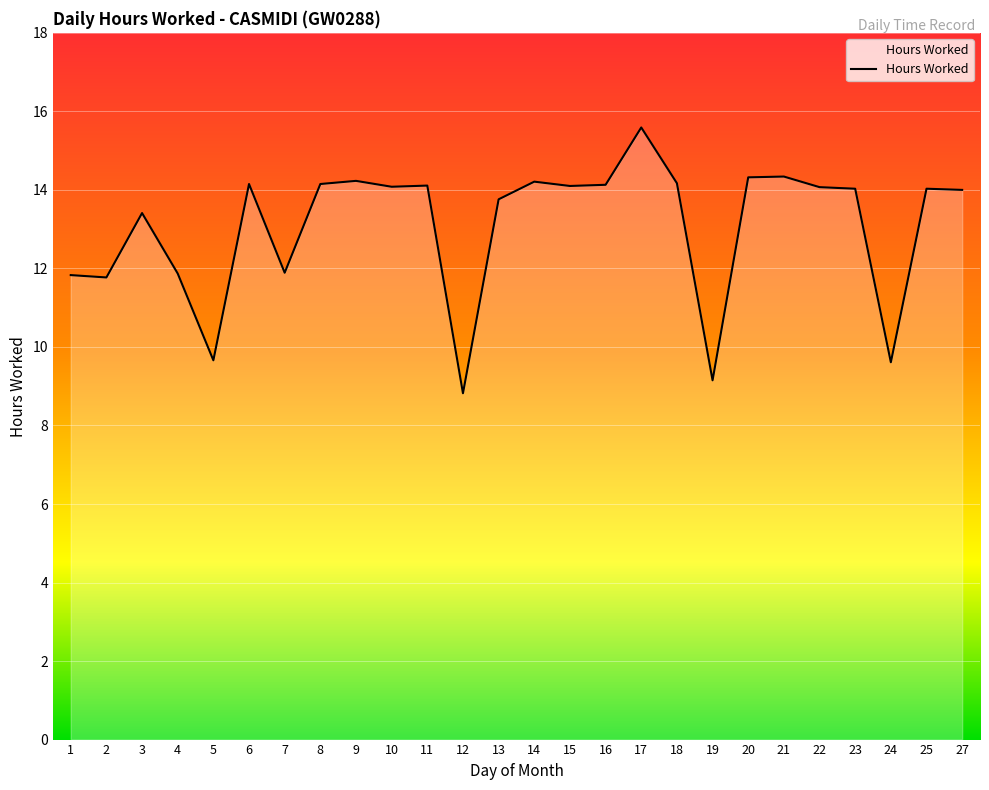

At which category does the data reach its first local peak?

3